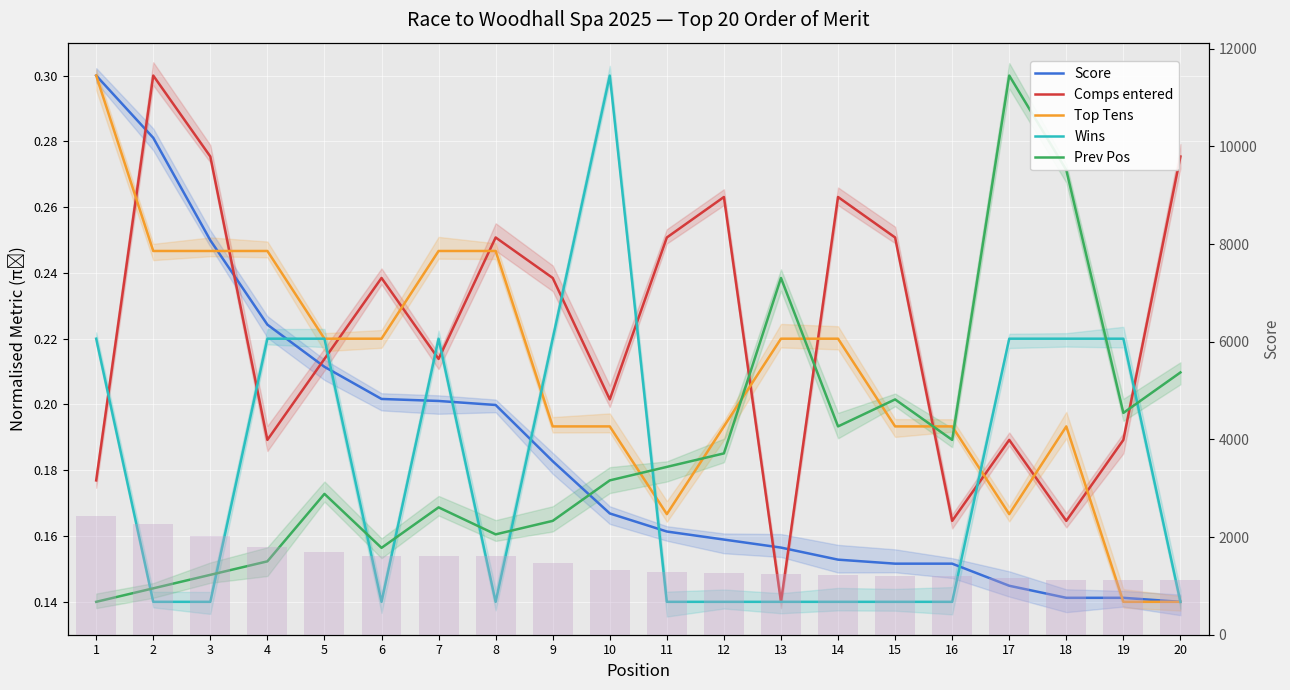

The value of Top Tens at 20 is 0.1. True or false?

True